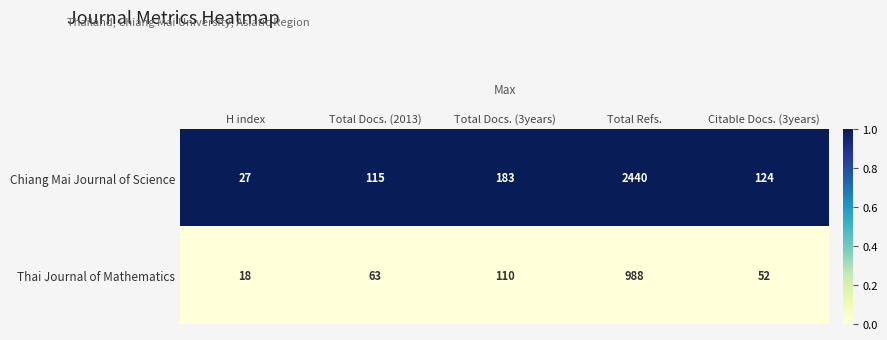

What is the maximum value shown in the chart?

2440